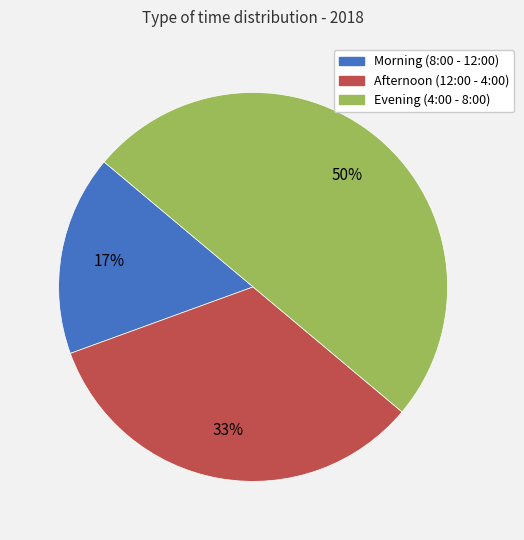

Combined, do Morning (8:00 - 12:00) and Evening (4:00 - 8:00) account for over 50%?

Yes